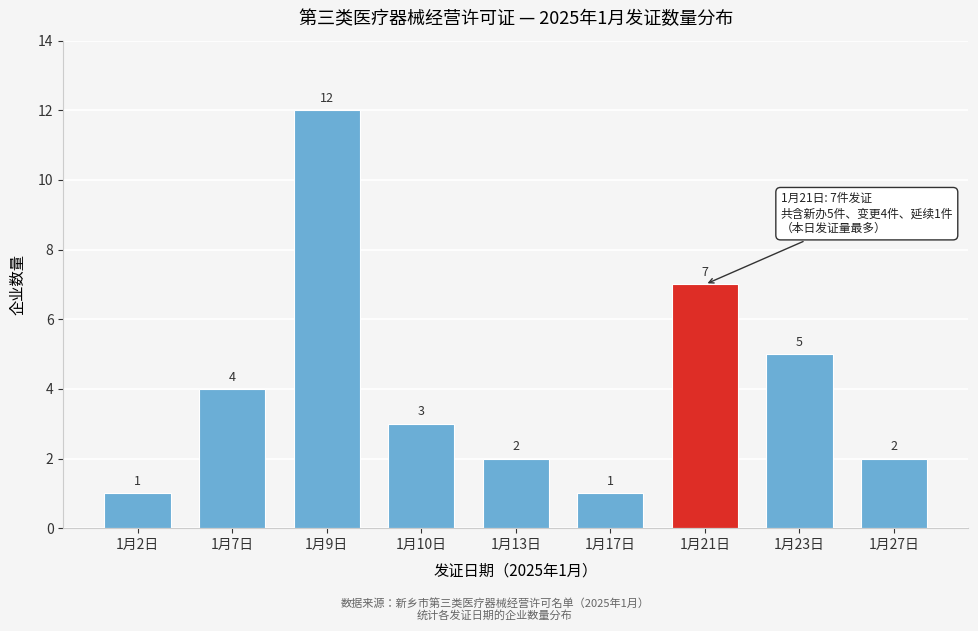

Reading left to right, transcribe all the data shown in this chart.

1月2日=1	1月7日=4	1月9日=12	1月10日=3	1月13日=2	1月17日=1	1月21日=7	1月23日=5	1月27日=2